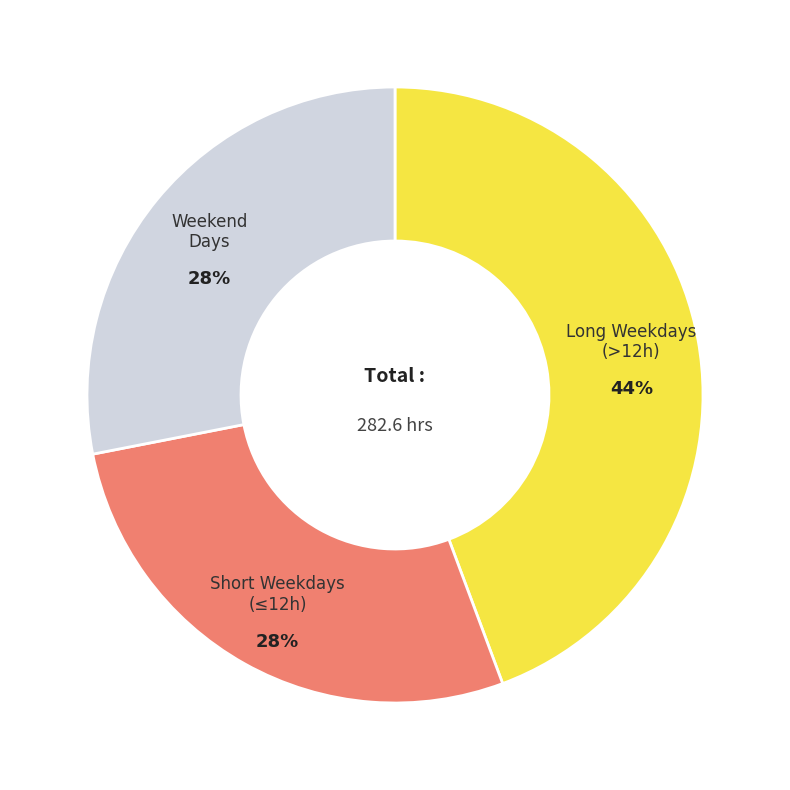

Does any single category account for the majority?

No